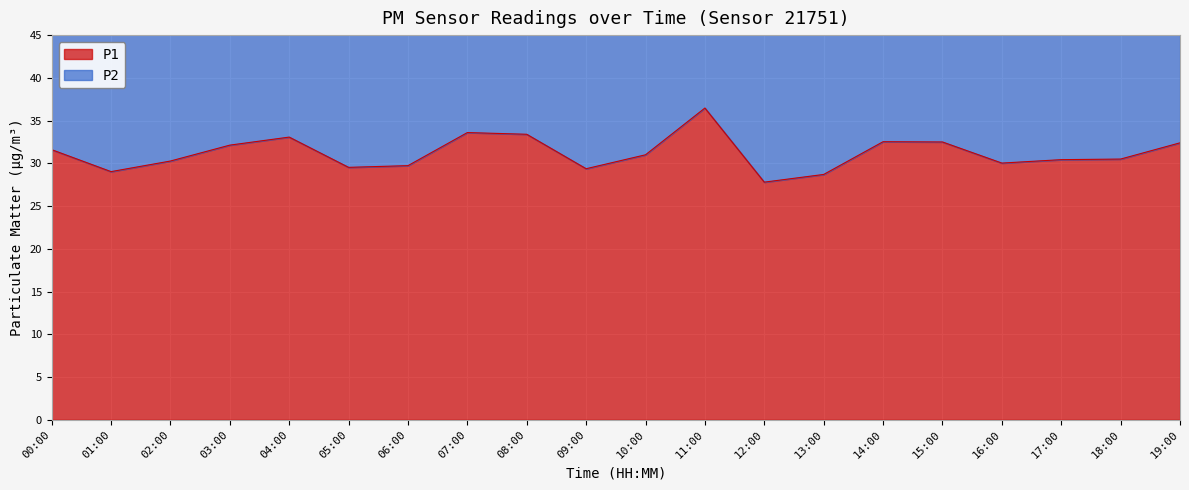

Reading left to right, transcribe all the data shown in this chart.

31.6	29.0	30.3	32.1	33.1	29.5	29.7	33.6	33.4	29.4	31.0	36.5	27.8	28.7	32.5	32.5	30.0	30.4	30.5	32.4